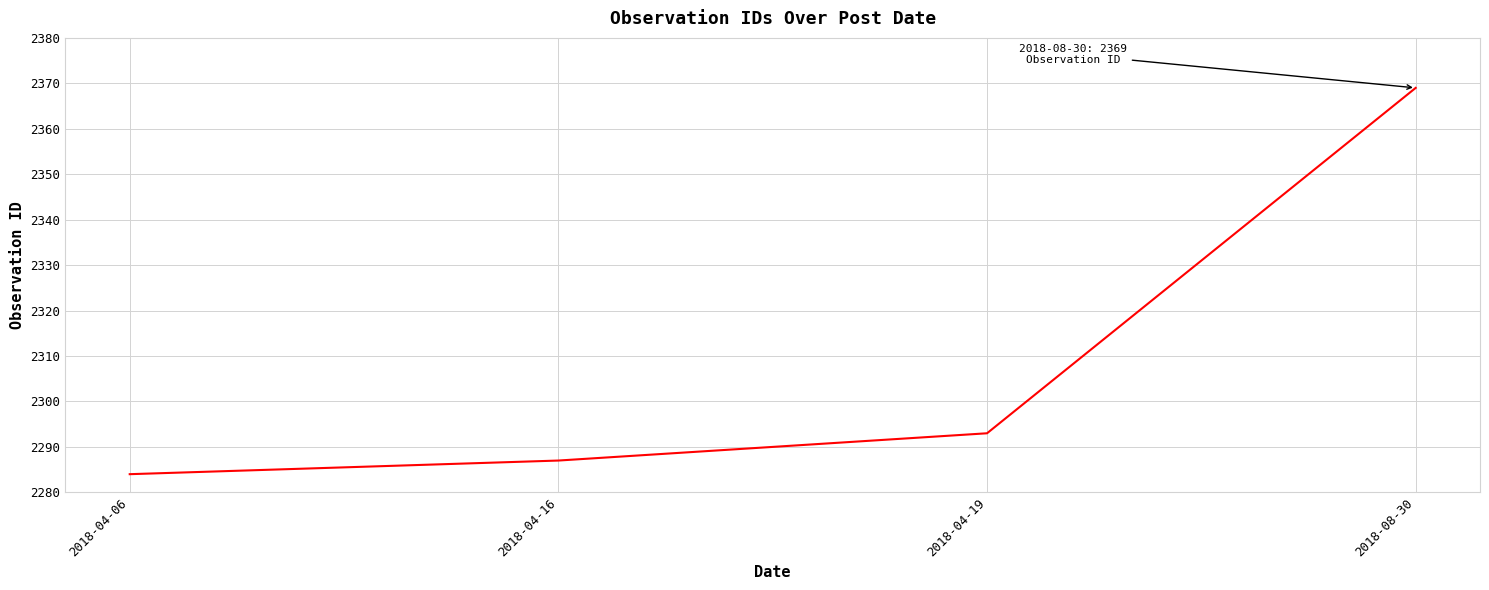

Which label corresponds to the smallest value in the chart?

2018-04-06